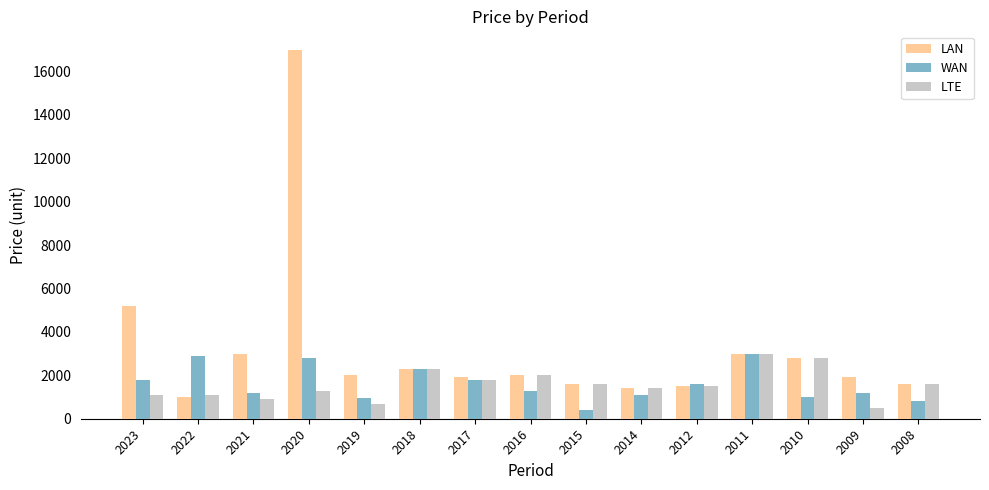

Does the chart contain any negative values?

No